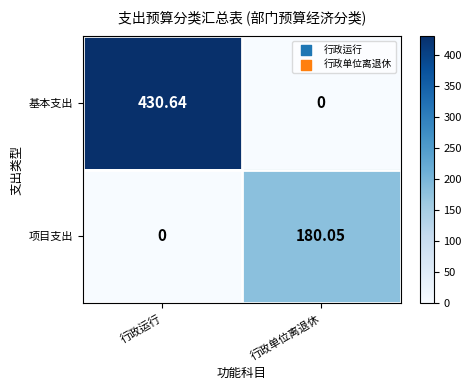

At how many categories does at least one series exceed 64?

2